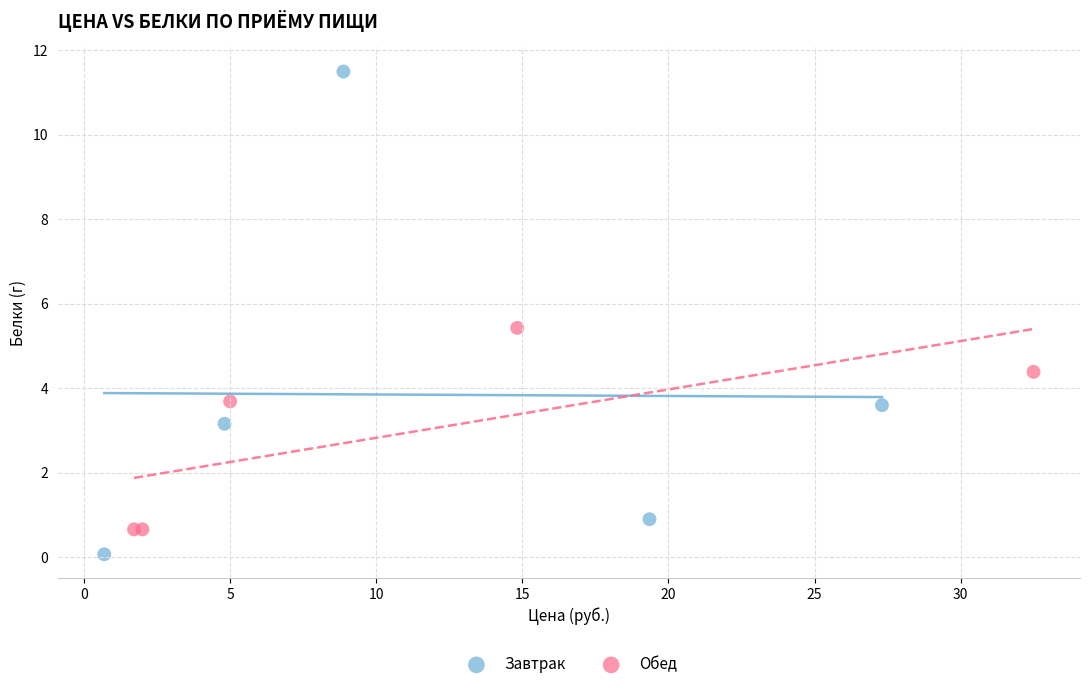

Which series contains the lowest Y value?

Завтрак